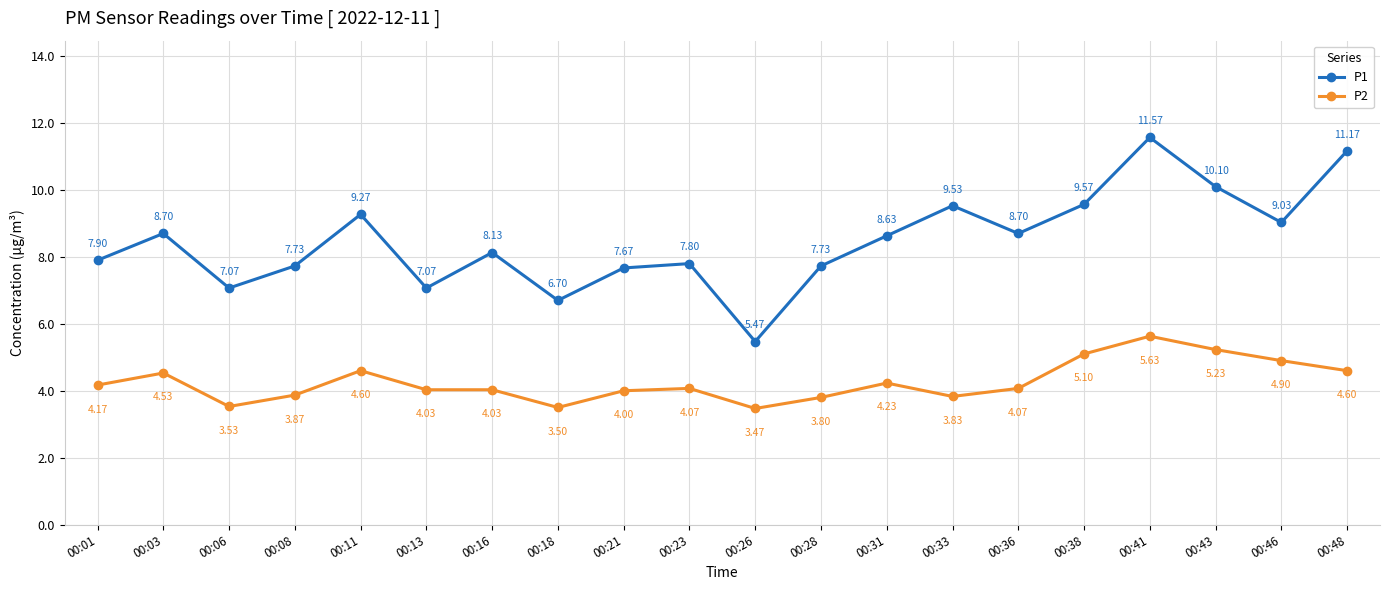

At which category does the chart reach its minimum across all series?

00:26